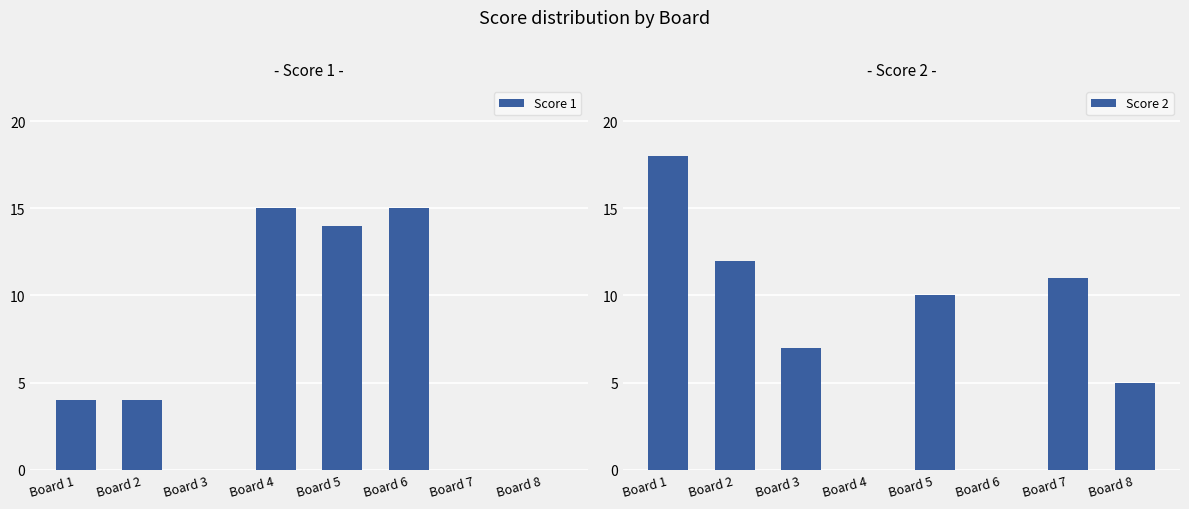

List the series in order of their peak value, highest first.

Score 2, Score 1